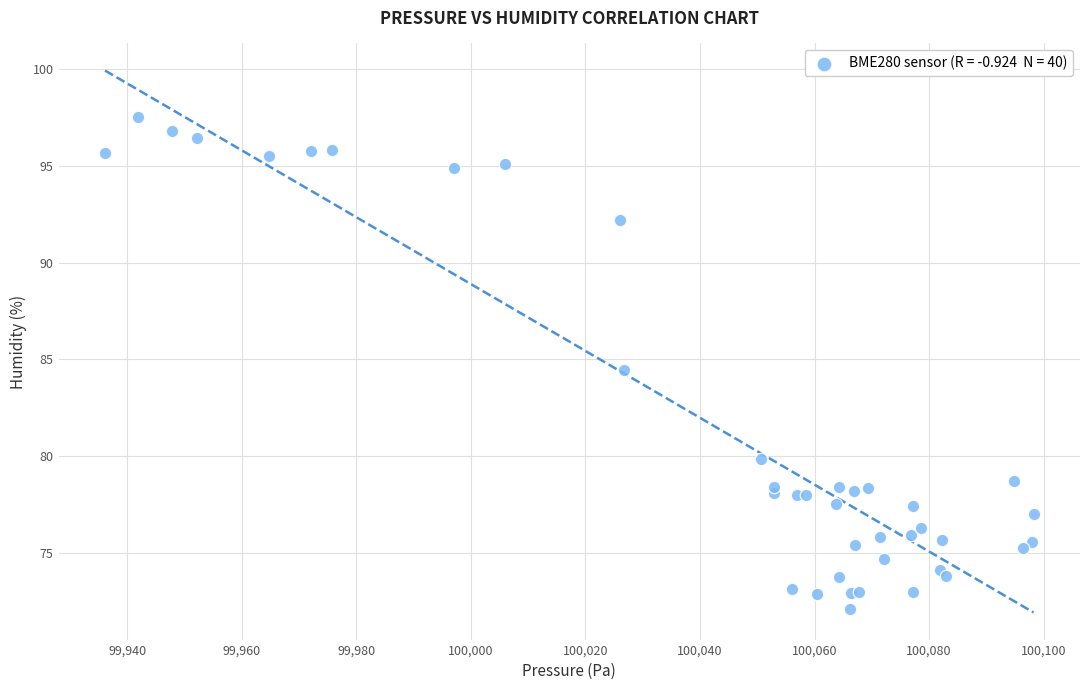

What Y value in the scatter plot is closest to 84?

84.4